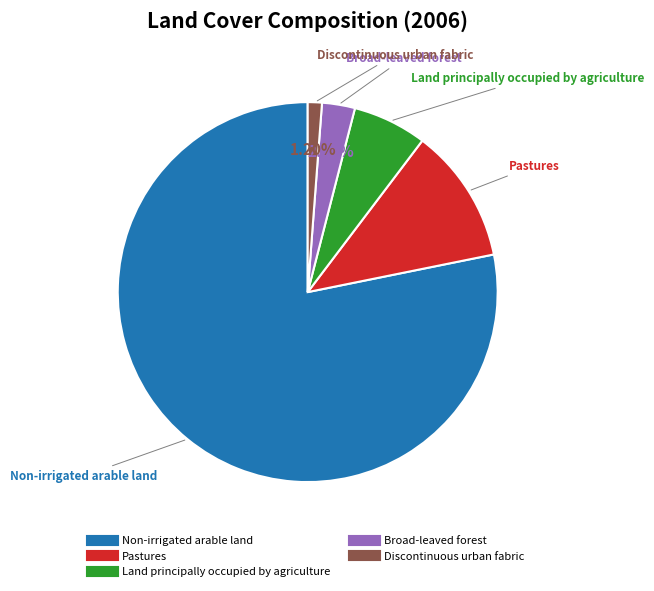

Rank the categories by value from highest to lowest.

Non-irrigated arable land, Pastures, Land principally occupied by agriculture, Broad-leaved forest, Discontinuous urban fabric